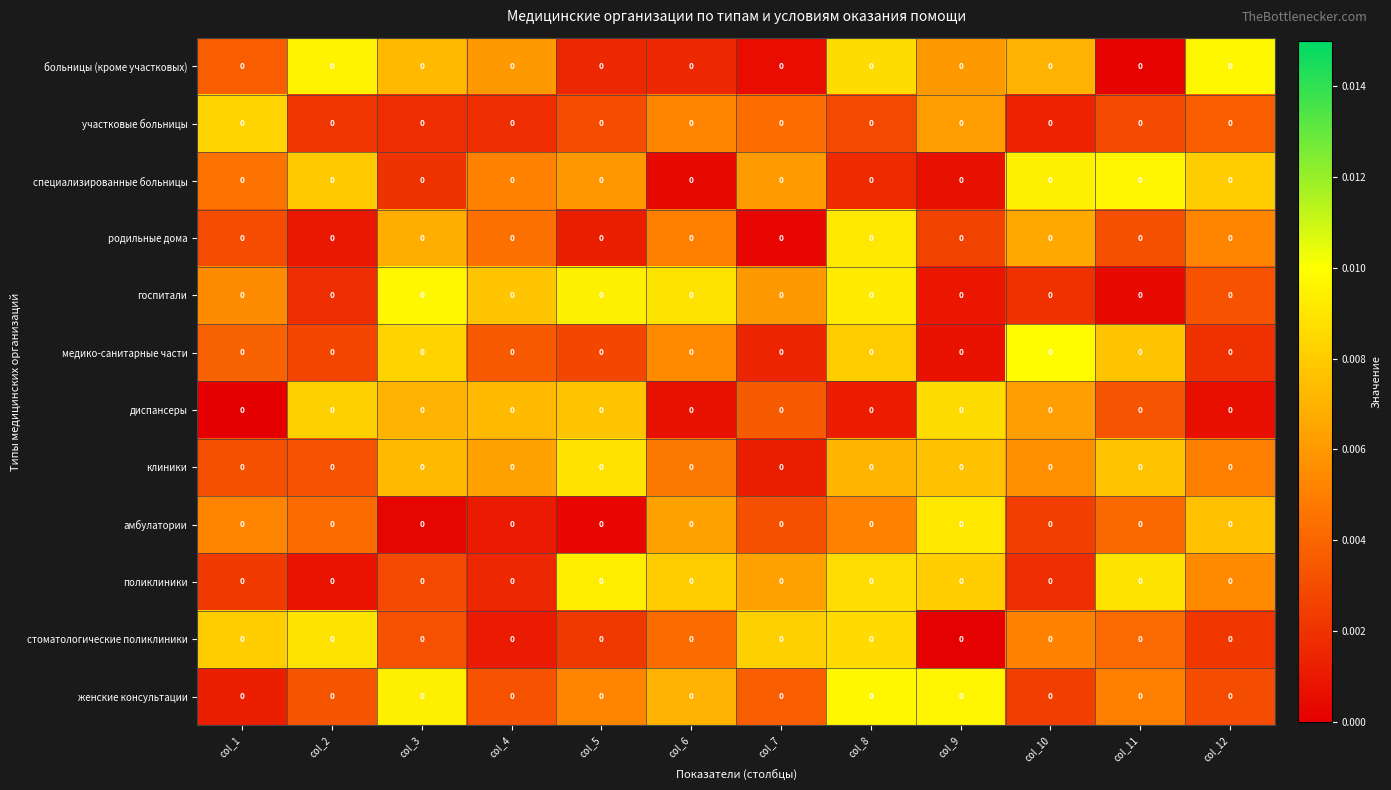

Rank the series at col_7 from lowest to highest value.

родильные дома, больницы (кроме участковых), клиники, медико-санитарные части, амбулатории, диспансеры, женские консультации, участковые больницы, госпитали, специализированные больницы, поликлиники, стоматологические поликлиники